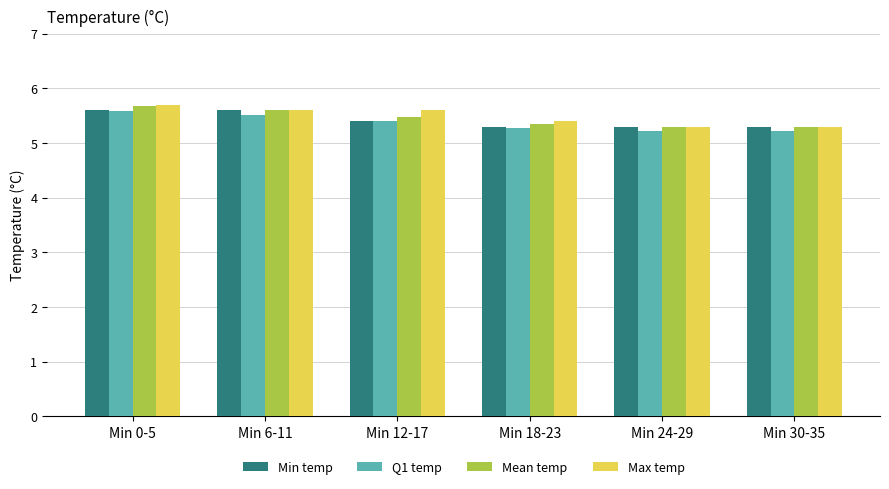

Is it true that Mean temp equals 1.5 at Min 12-17?

False